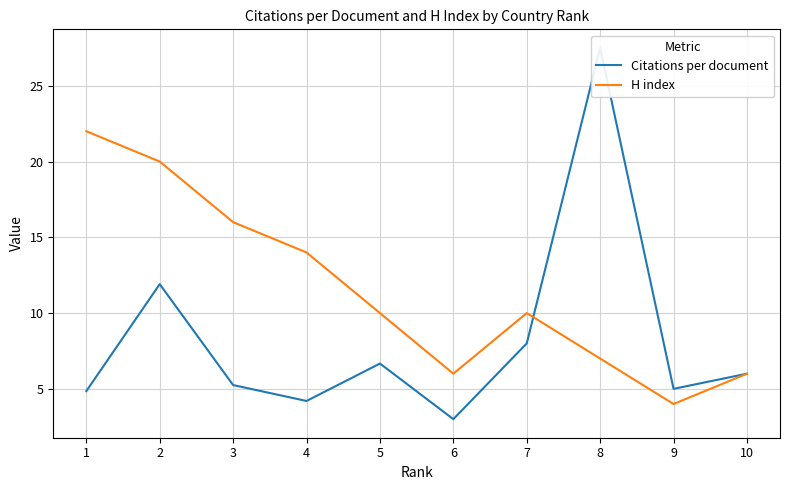

Is it true that H index equals 30.4 at 2?

False